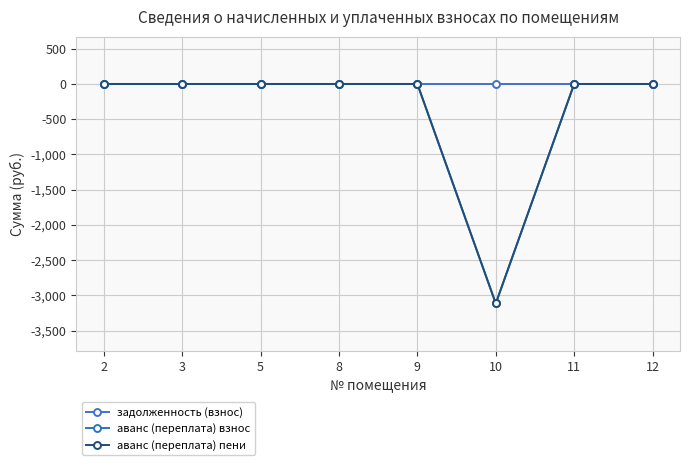

Between 2 and 9, which is larger?

2